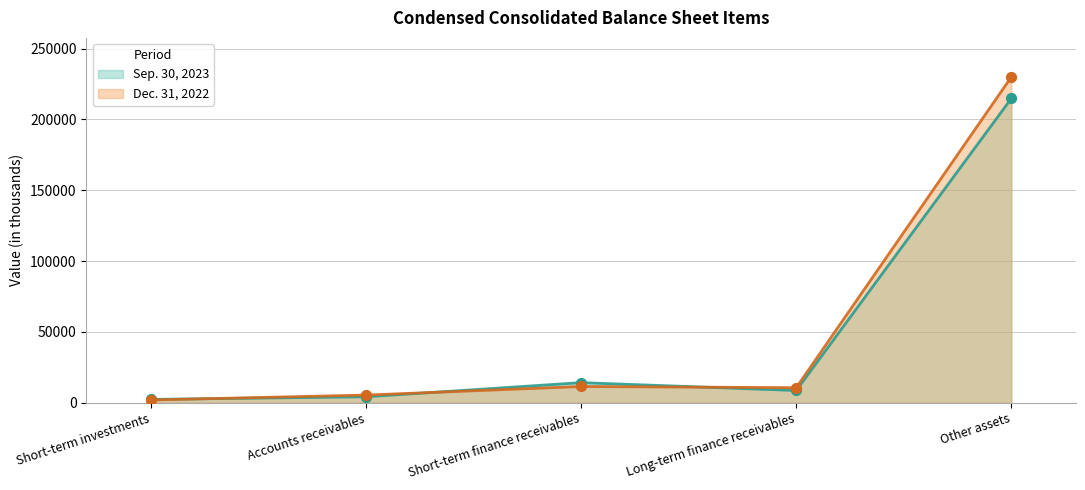

At which category is the sum across all series the highest?

Other assets